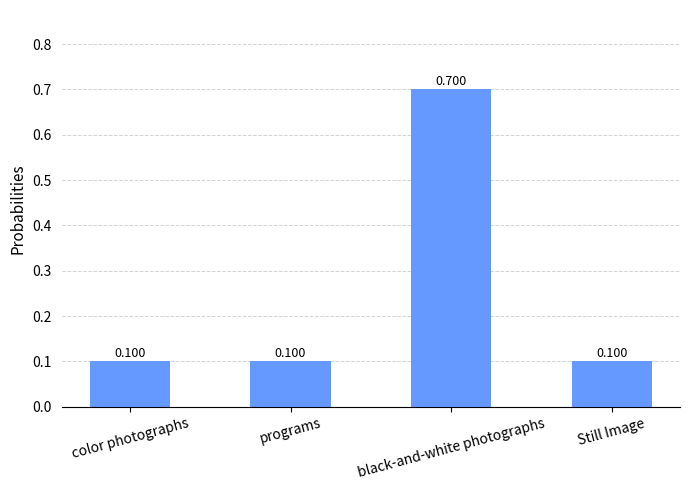

Are the bars grouped side by side (vs. stacked)?

No